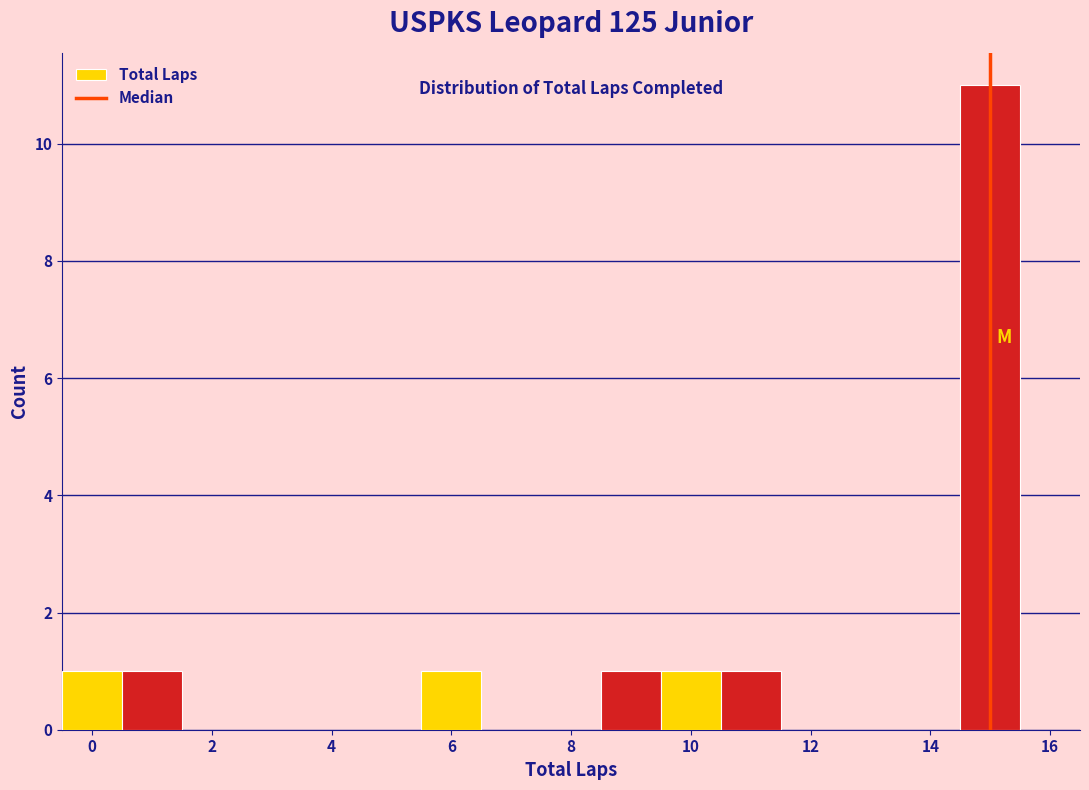

Reading left to right, list every bar in this chart as the range it spans on the x-axis followed by its height. Neither the bar edges nor the heights are printed on the chart, so give them approximately, as read against the axes.

-0.5 to 0.5: 1
0.5 to 1.5: 1
1.5 to 2.5: 0
2.5 to 3.5: 0
3.5 to 4.5: 0
4.5 to 5.5: 0
5.5 to 6.5: 1
6.5 to 7.5: 0
7.5 to 8.5: 0
8.5 to 9.5: 1
9.5 to 10.5: 1
10.5 to 11.5: 1
11.5 to 12.5: 0
12.5 to 13.5: 0
13.5 to 14.5: 0
14.5 to 15.5: 11